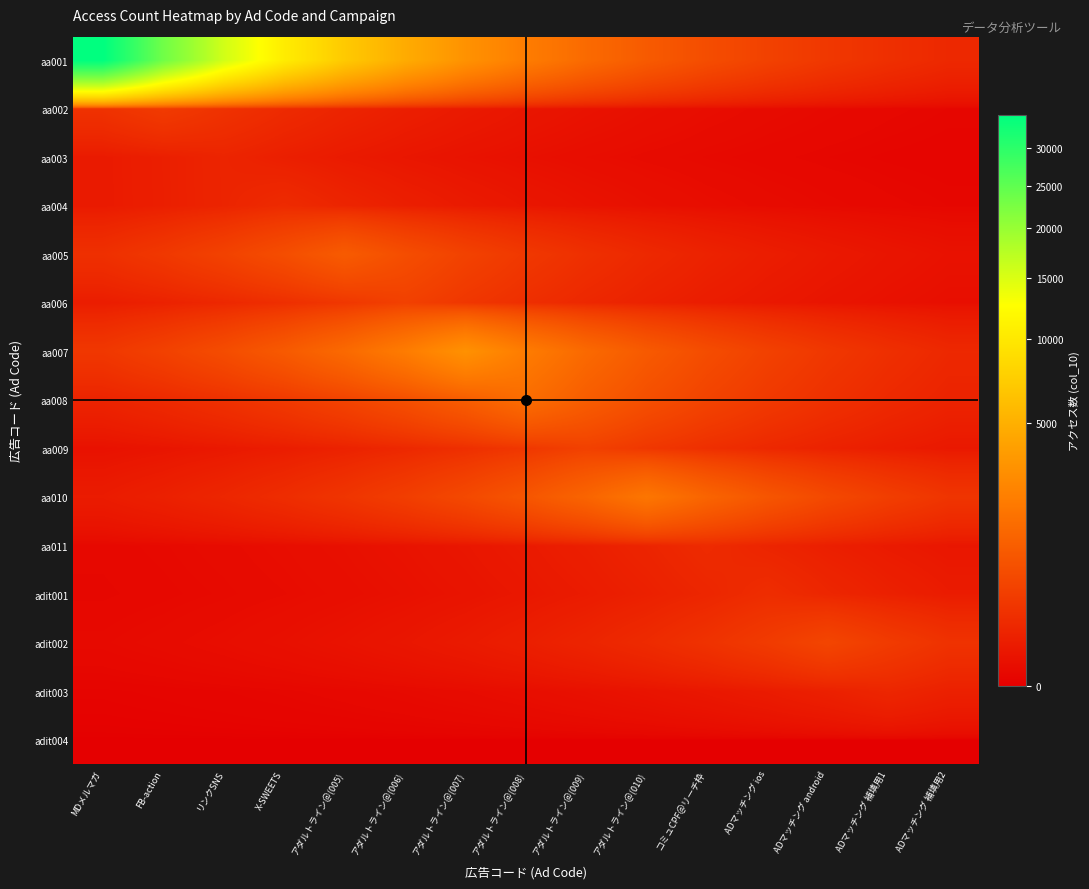

At how many categories does at least one series exceed 15353?

3